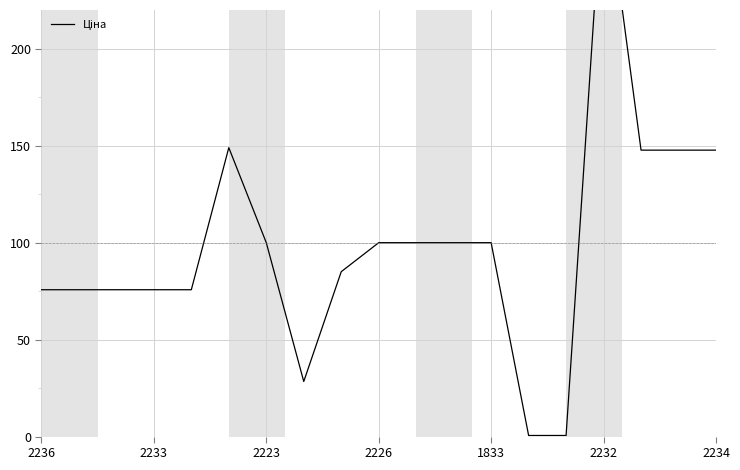

True or false: the data shows 28.4 at 7.

True